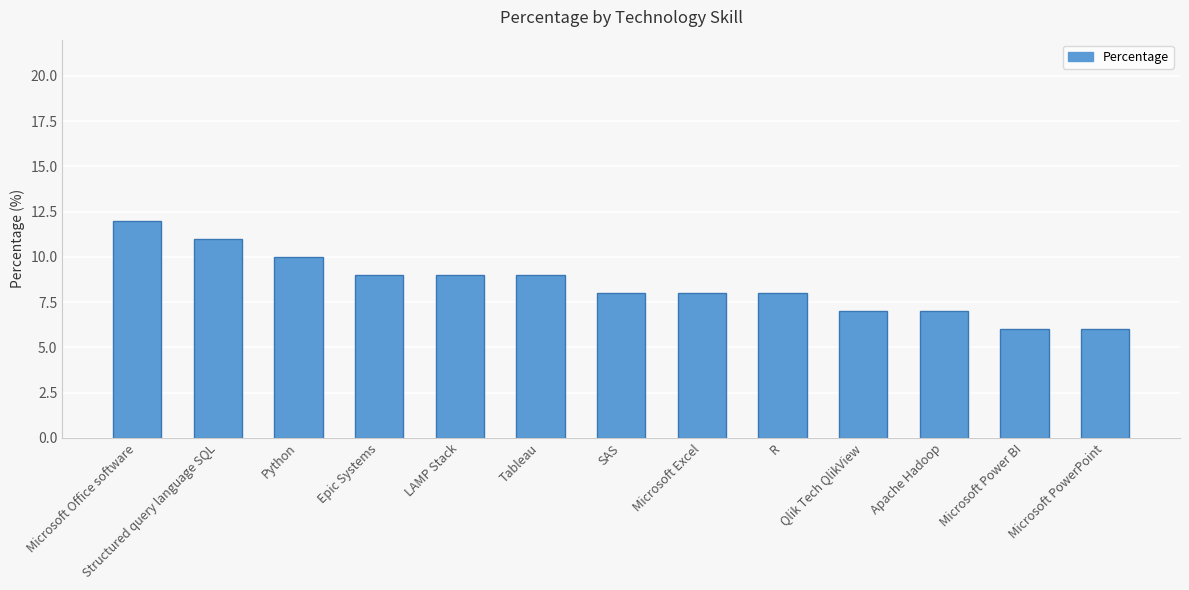

True or false: the data shows 5 at LAMP Stack.

False